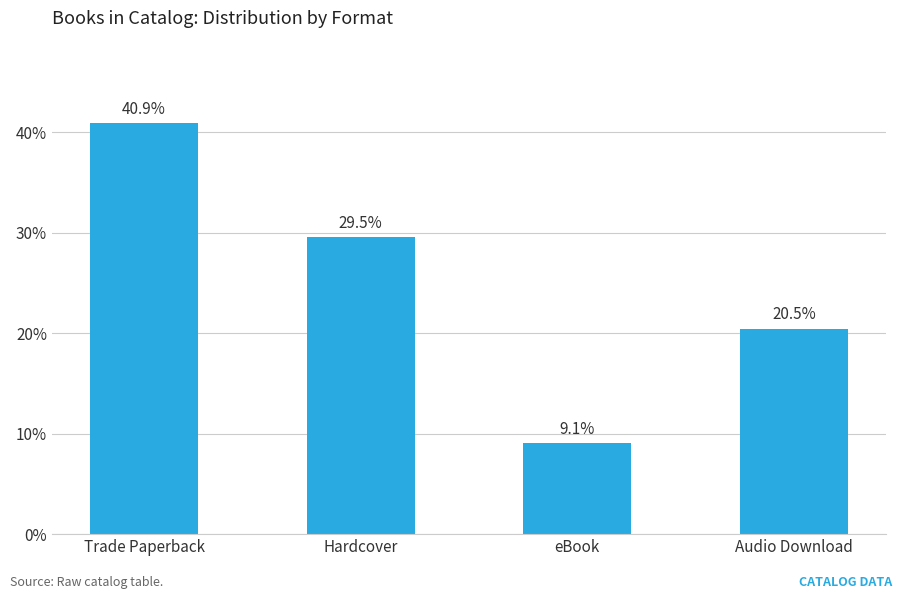

Rank the categories by value from highest to lowest.

Trade Paperback, Hardcover, Audio Download, eBook